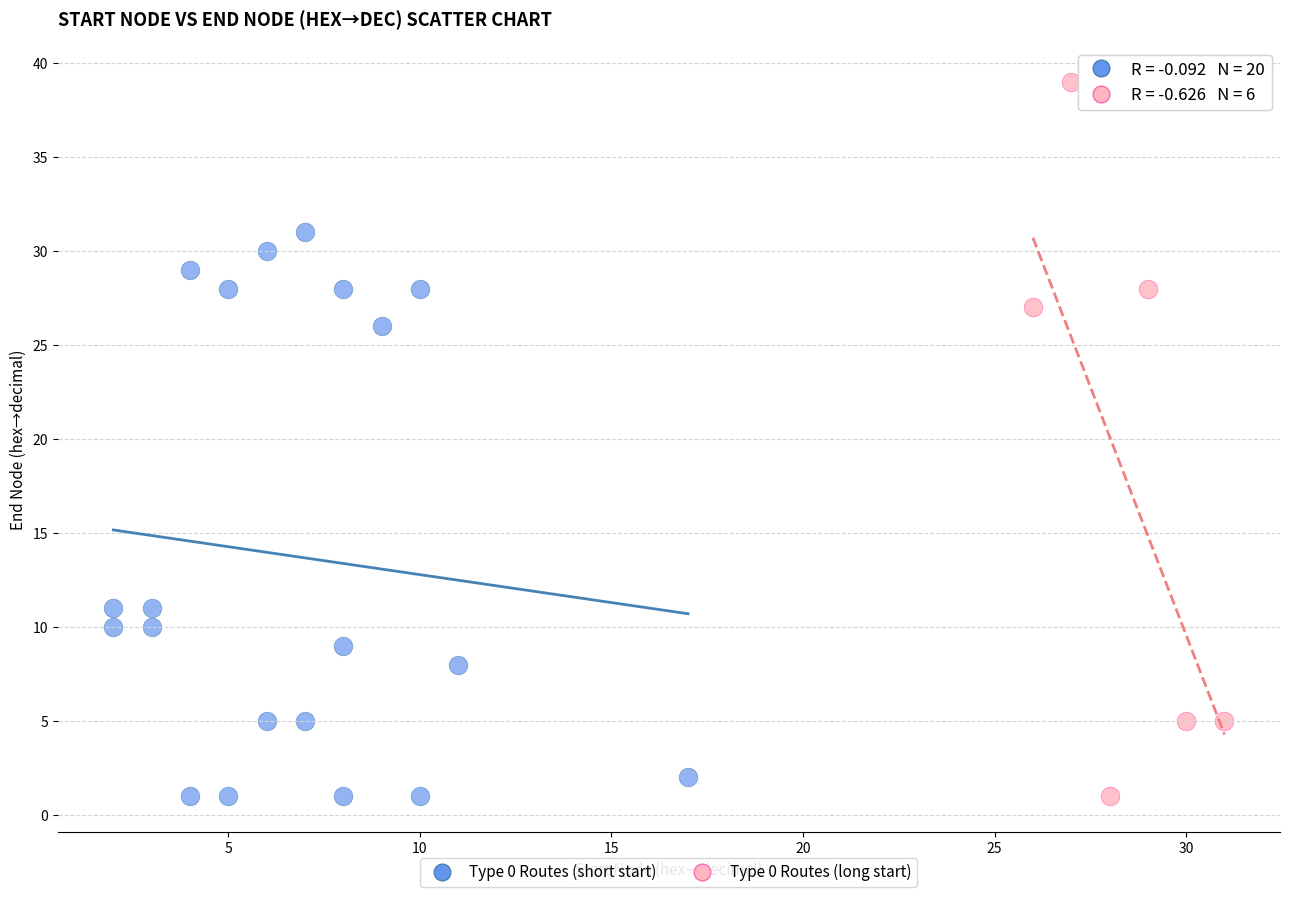

Which series has the largest Y range (max minus min)?

Type 0 Routes (long start)